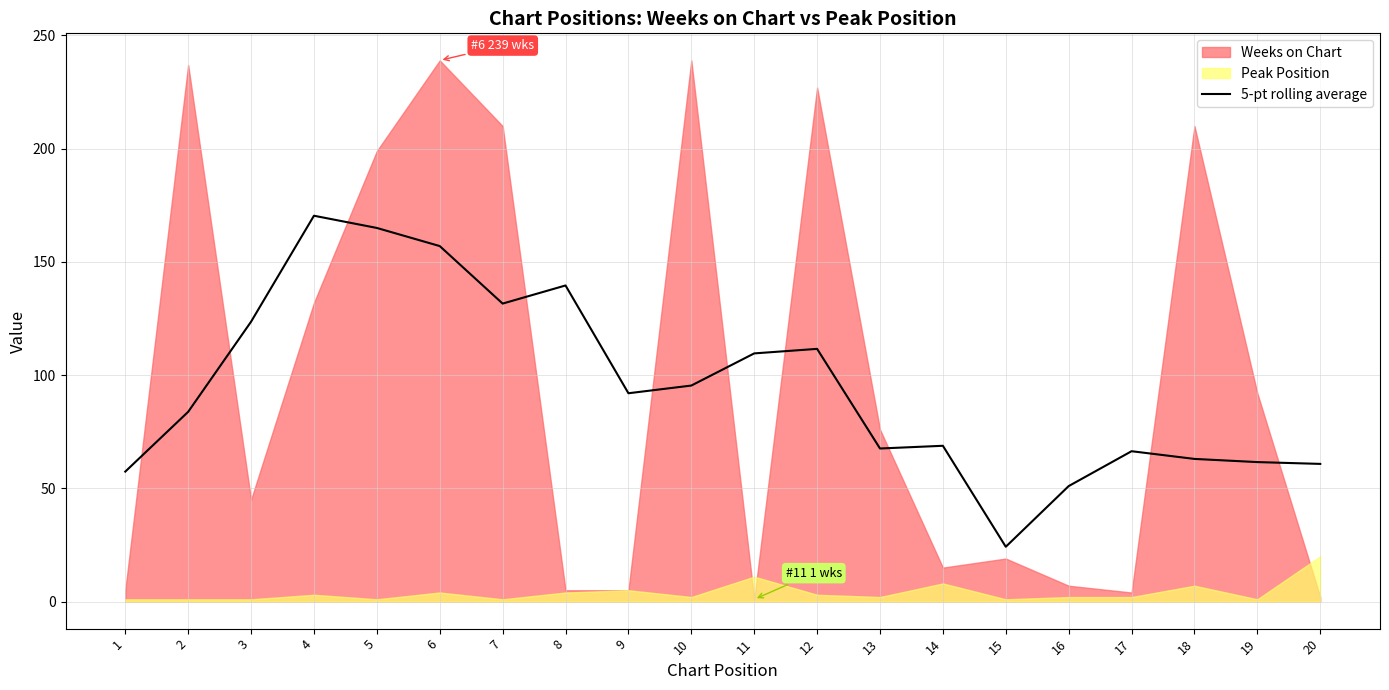

The 5-pt rolling average series shows 157.0 at 6. True or false?

True